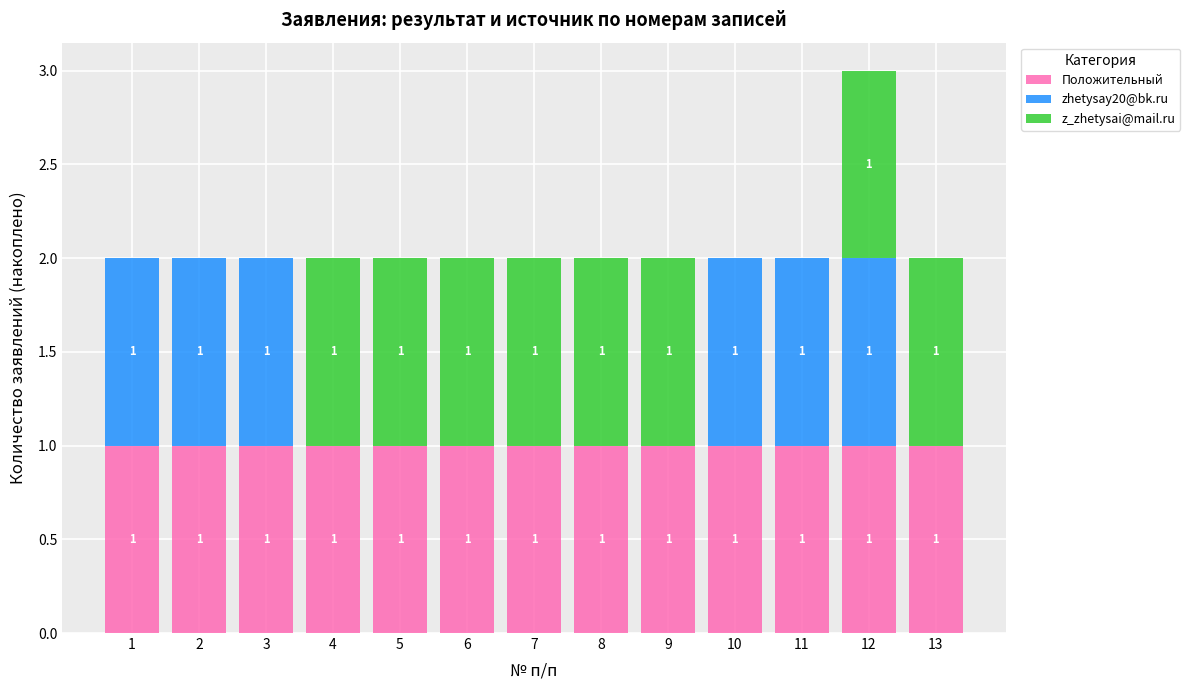

At which category is the sum across all series the highest?

12